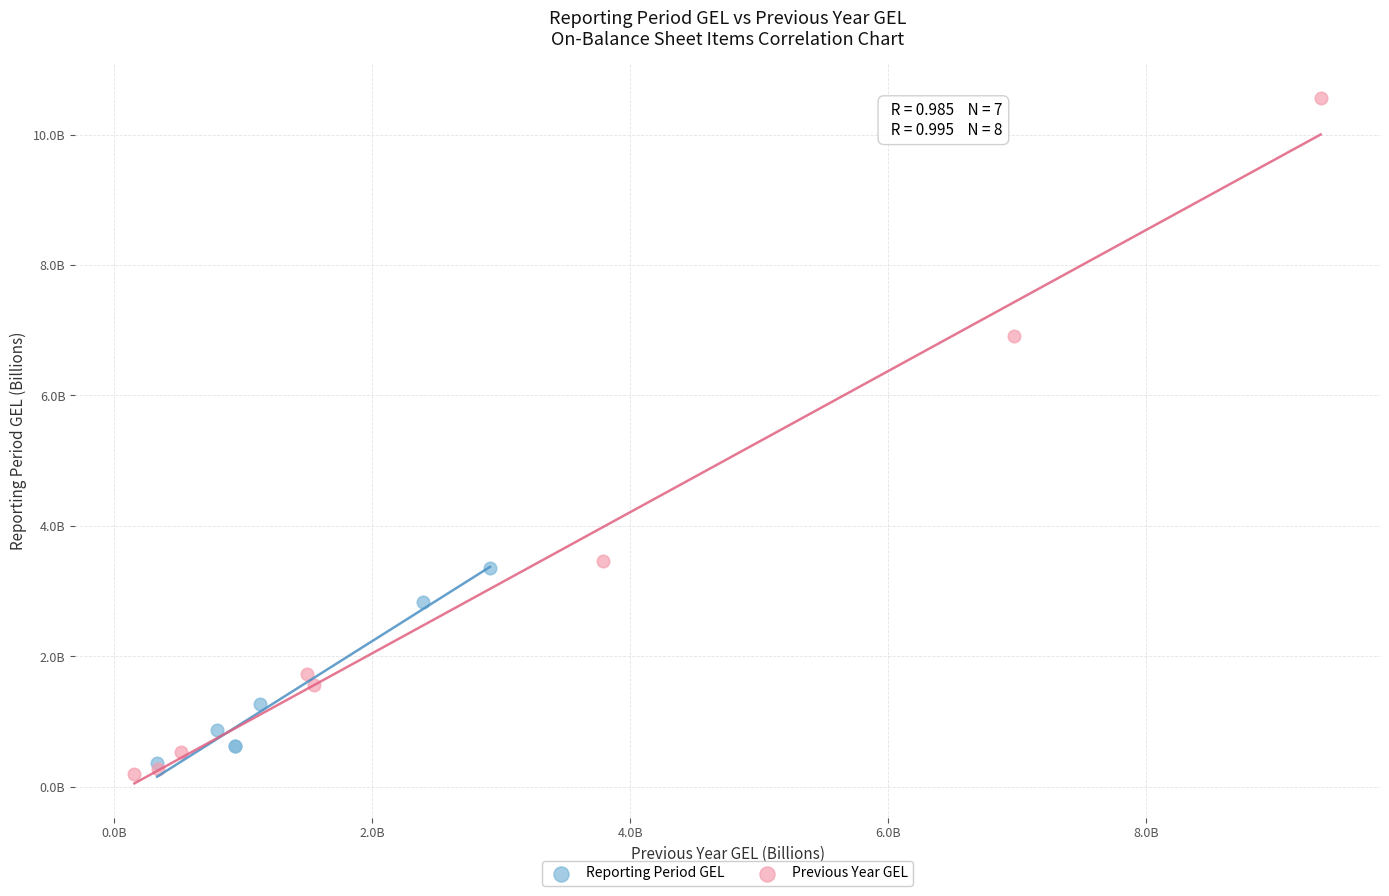

Which series contains the highest Y value?

Previous Year GEL